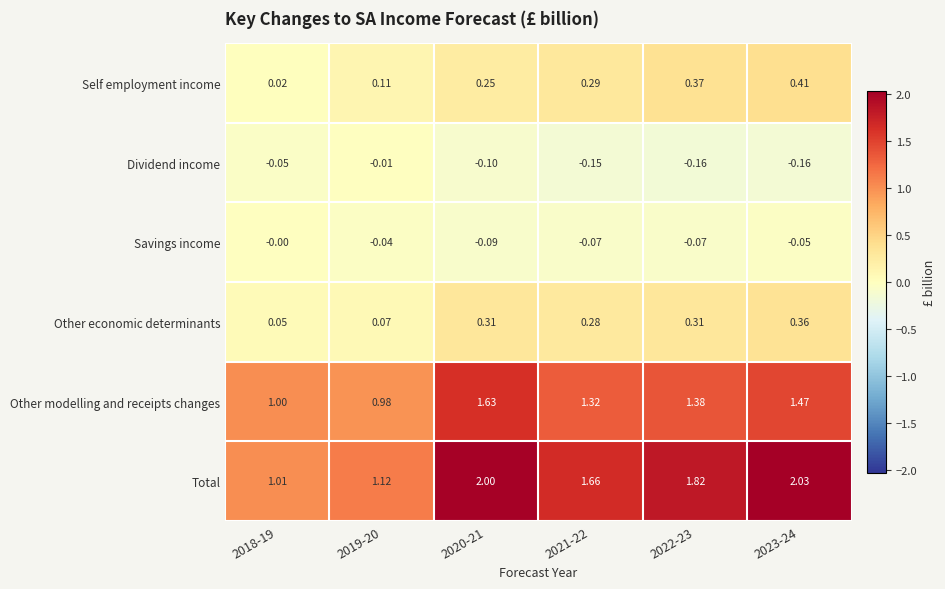

Is the value of Savings income at 2022-23 greater than the value of Other economic determinants at 2021-22?

No